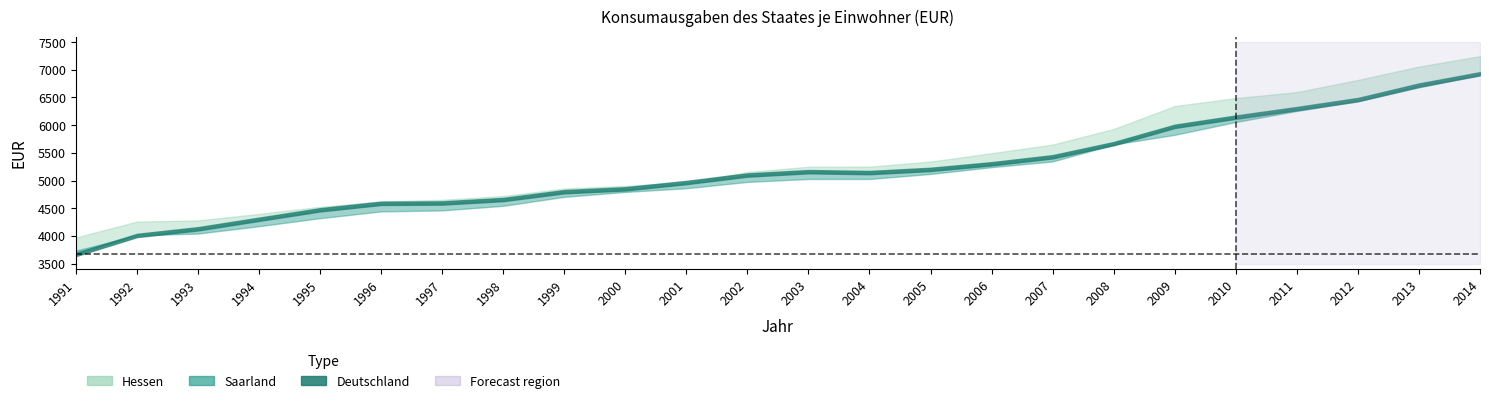

The Saarland series shows 2829 at 1998. True or false?

False